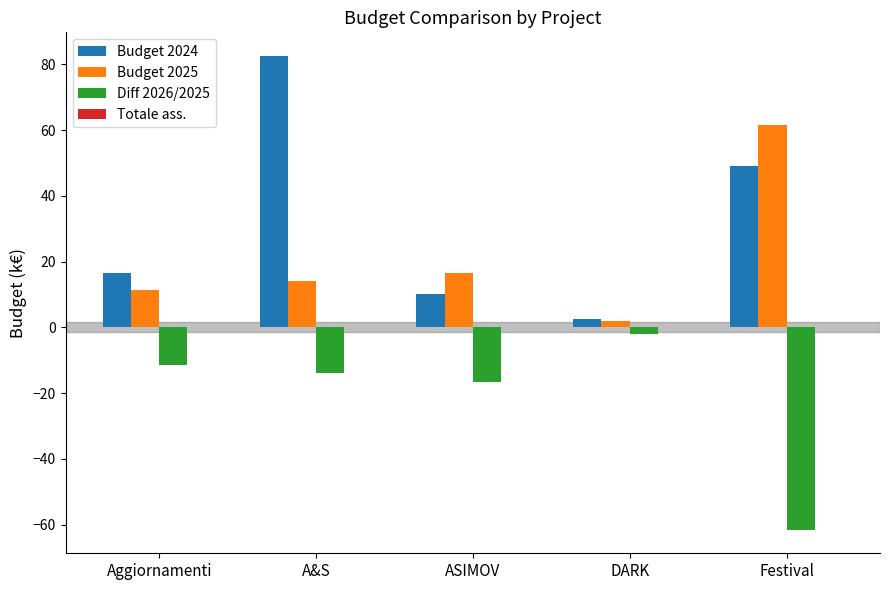

How many values in the Budget 2024 series are below 16?

2